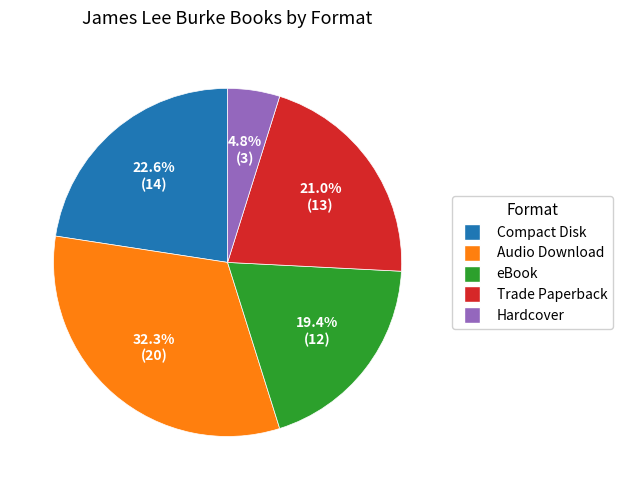

Do Trade Paperback and eBook together represent more than half of the pie?

No